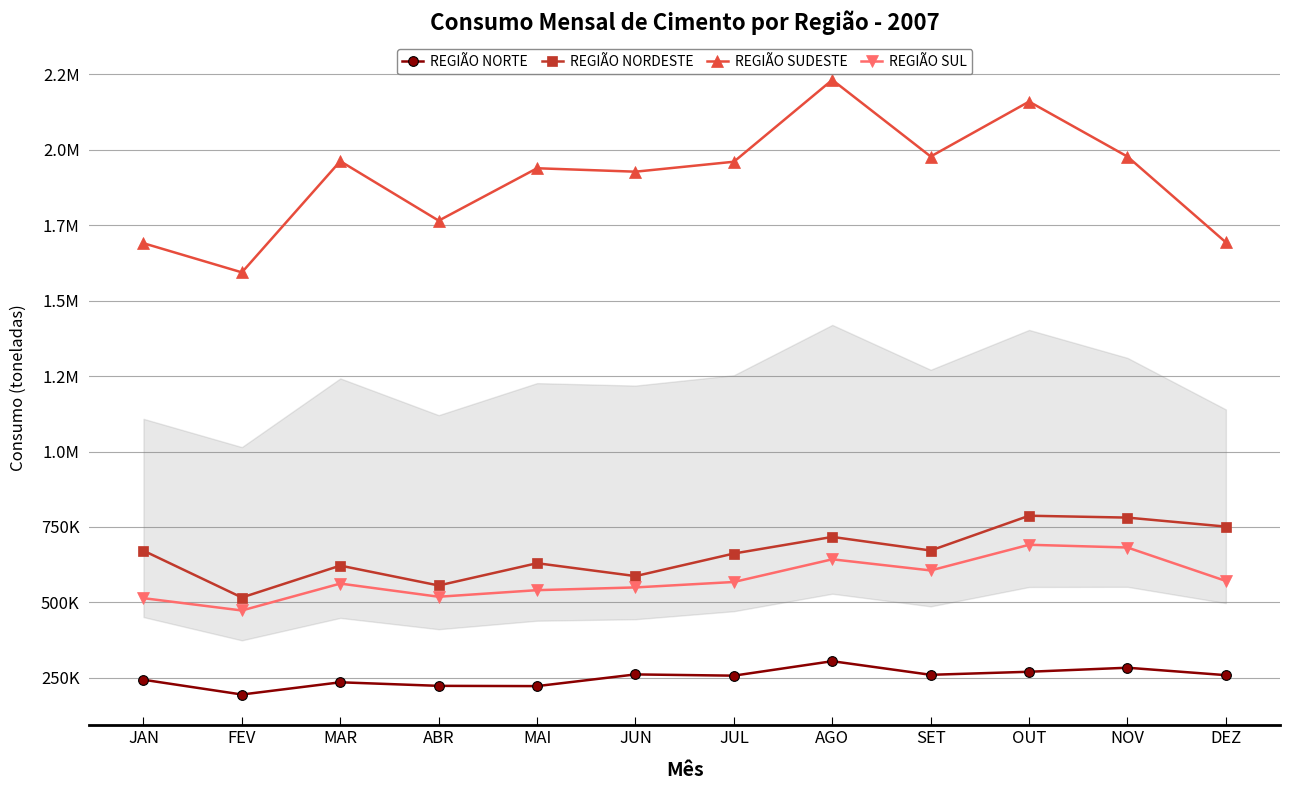

True or false: REGIÃO NORDESTE and REGIÃO SUL intersect in this chart.

False